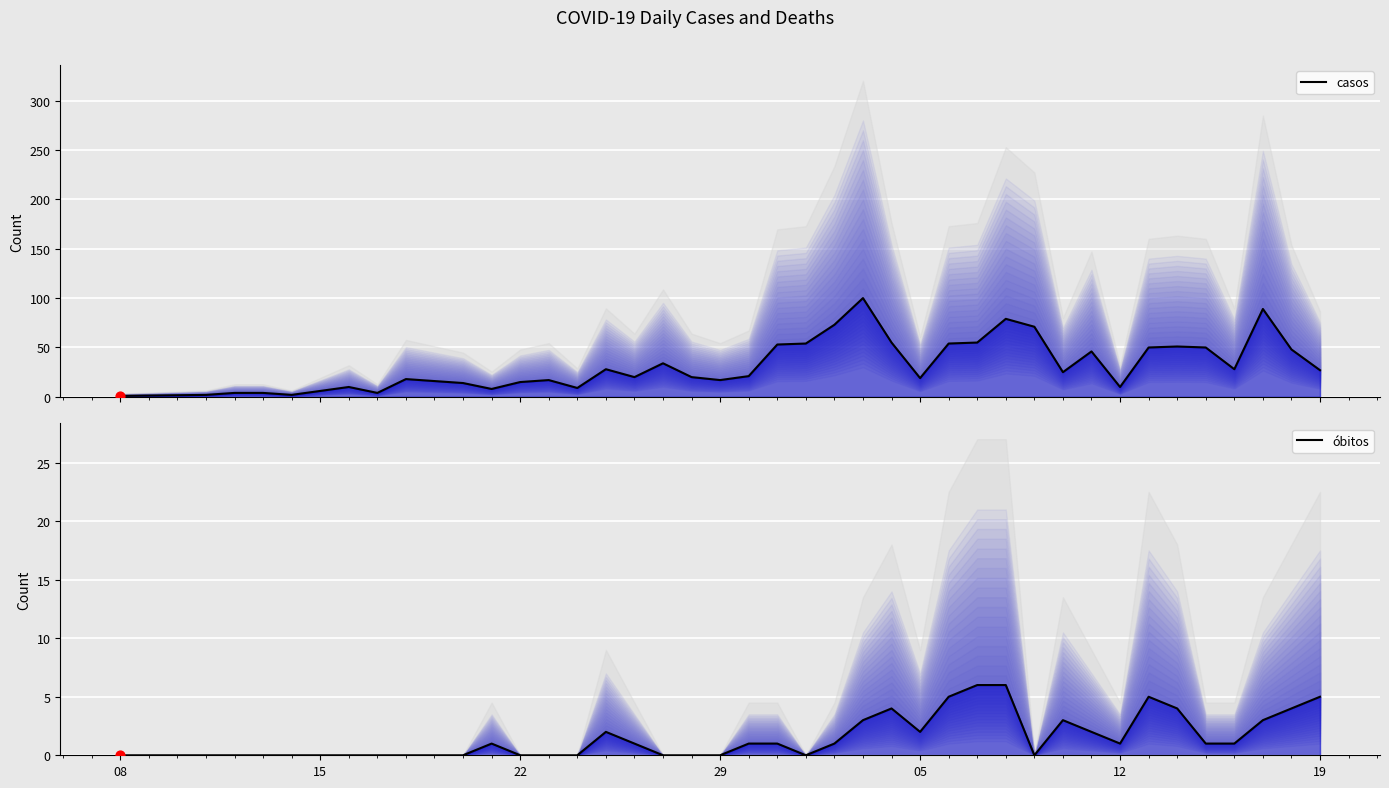

Which series has the largest total across all categories?

casos